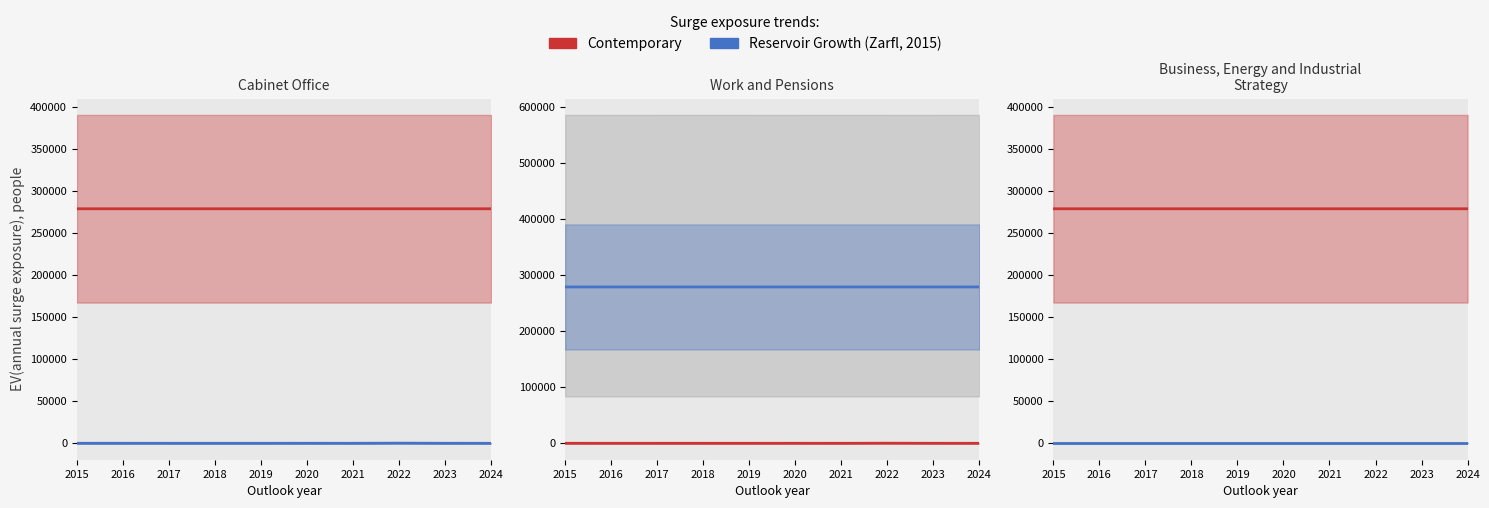

What is the average value of the Reservoir Growth (Zarfl, 2015) series?

1